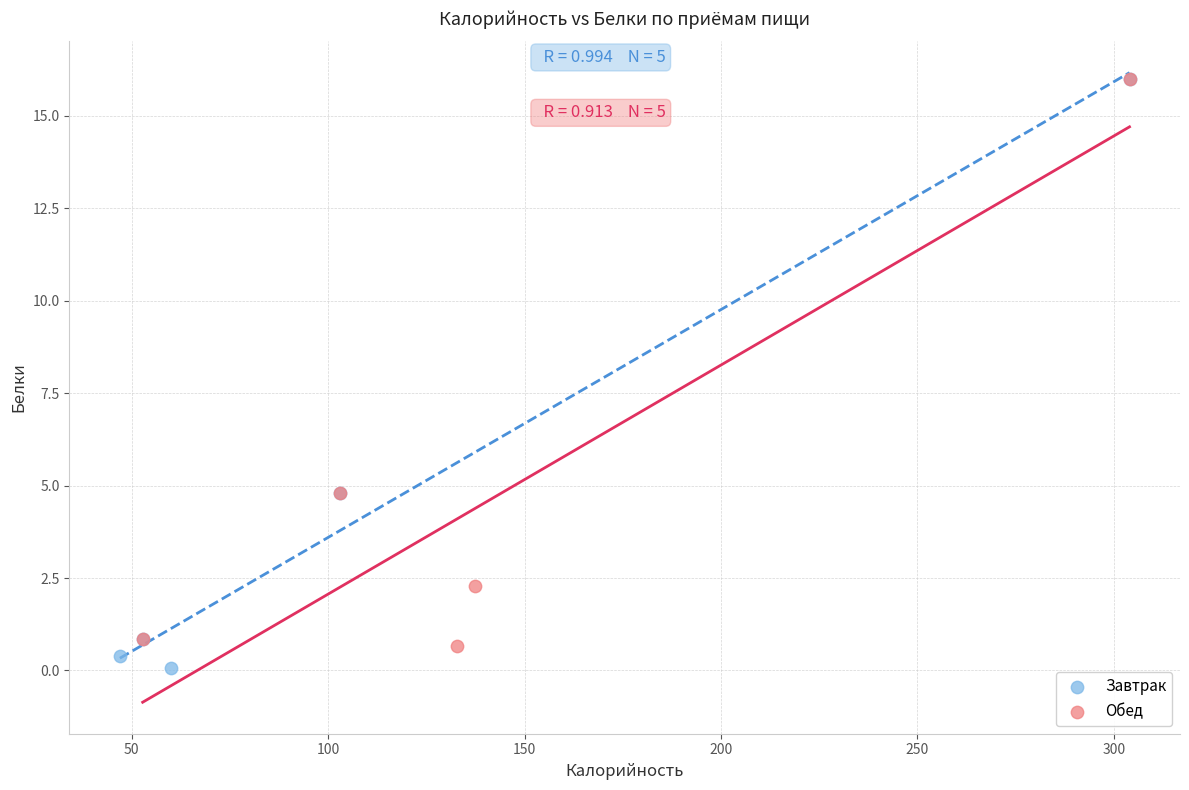

What are all the series names shown in the legend?

Завтрак, Обед